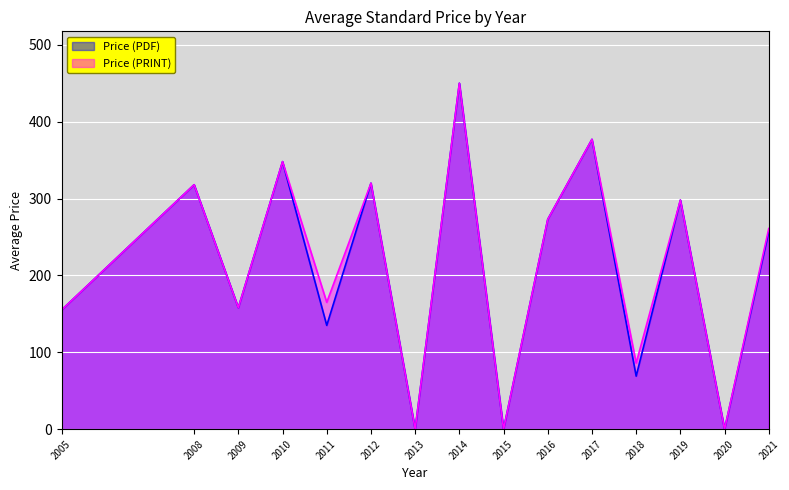

Read the Price (PRINT) value at 2017.

377